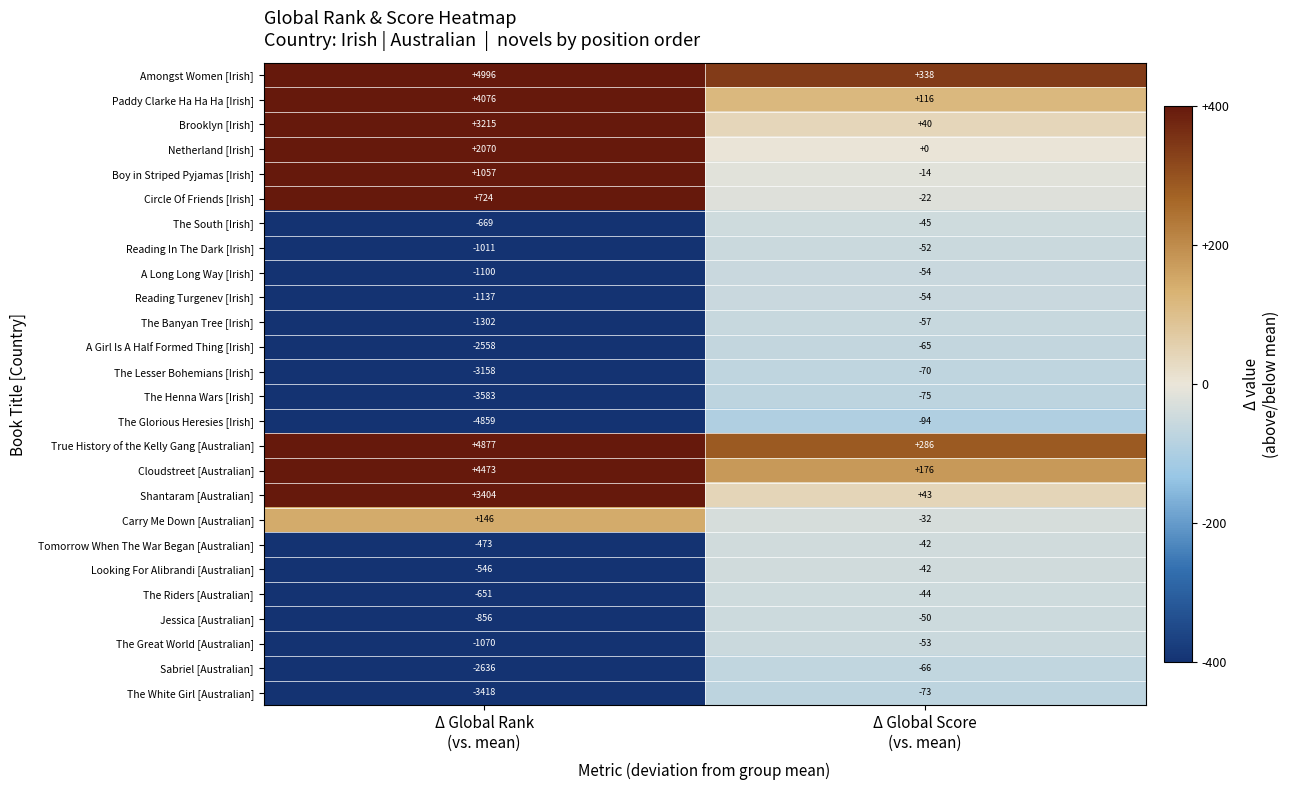

Which series has the widest spread of values?

The Glorious Heresies [Irish]